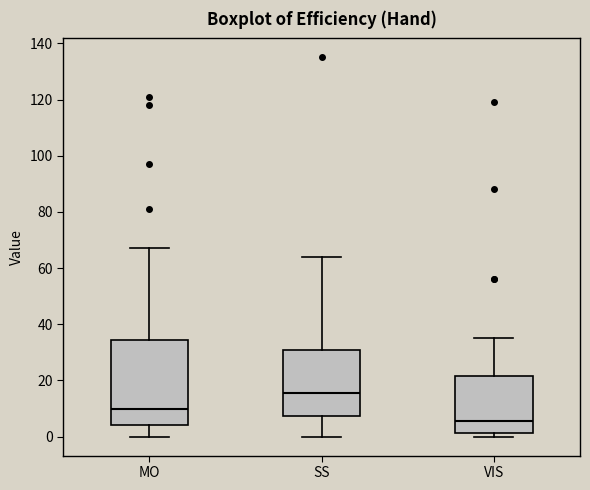

Which box is the tallest, from its lower edge to its upper edge?

MO